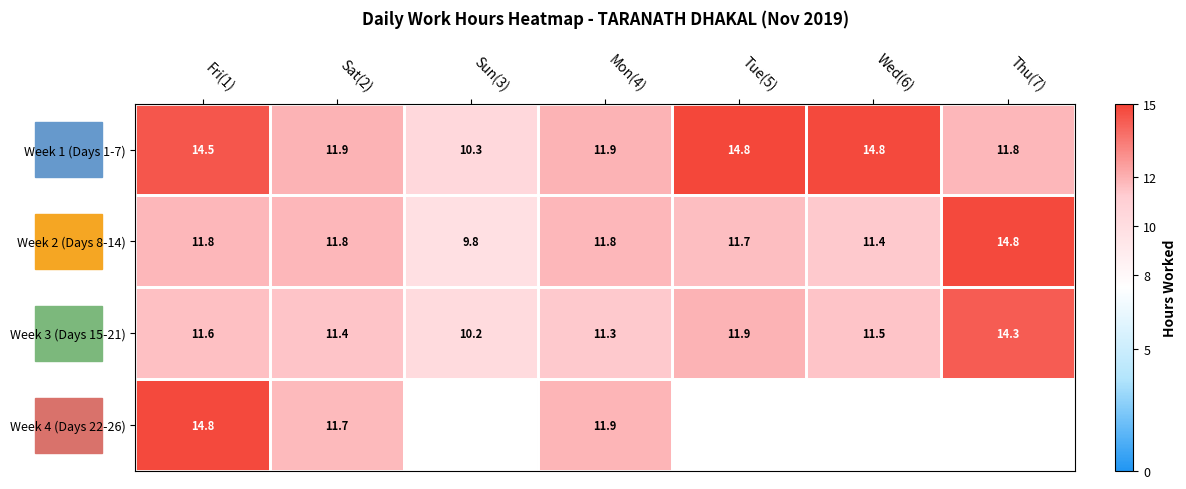

Count the Week 1 (Days 1-7) values in the range 11 to 14.

3